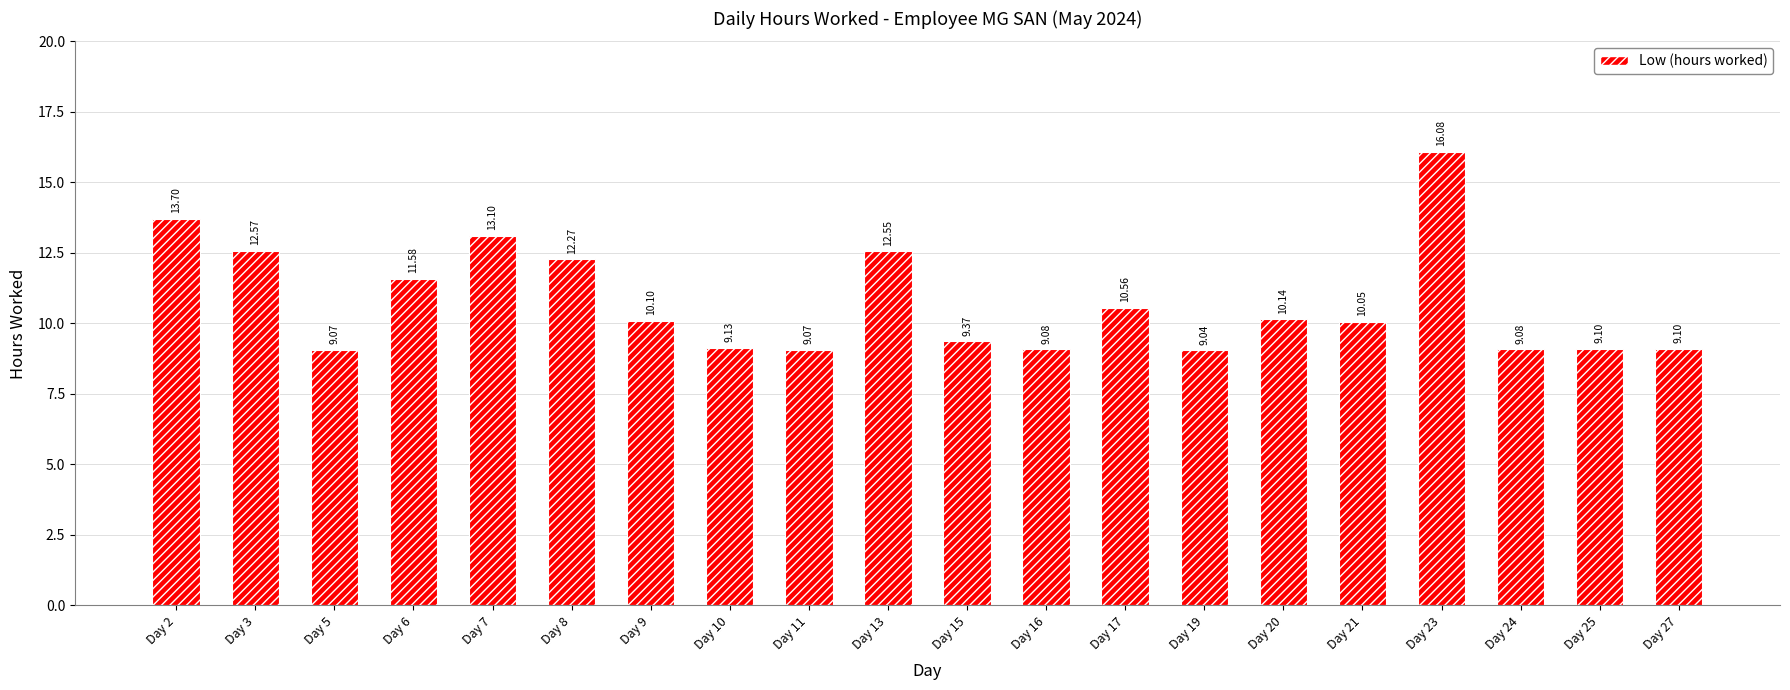

At which category does the chart reach its peak across all series?

Day 23